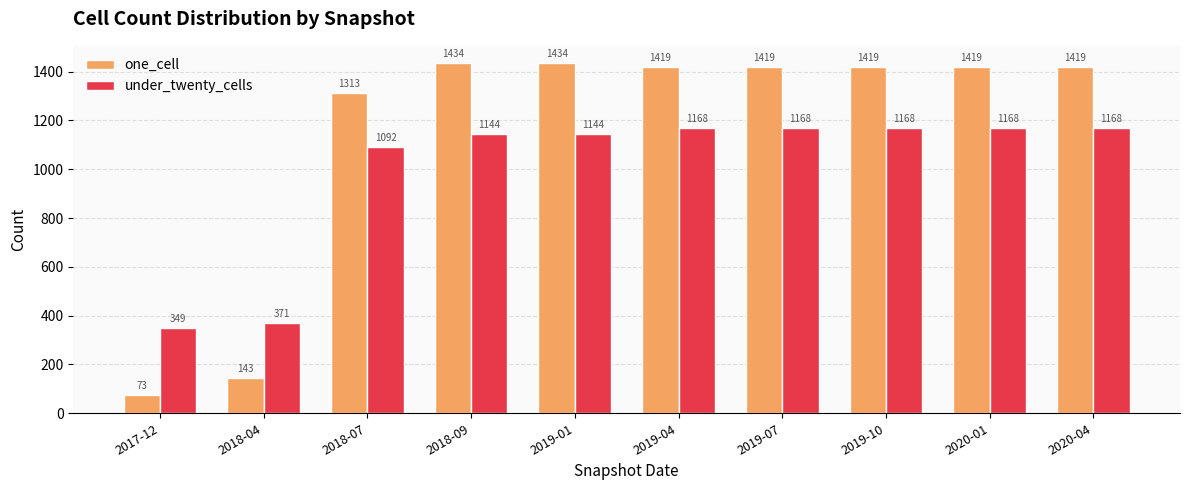

Reading right to left, transcribe all the data shown in this chart.

one_cell: 2020-04=1419	2020-01=1419	2019-10=1419	2019-07=1419	2019-04=1419	2019-01=1434	2018-09=1434	2018-07=1313	2018-04=143	2017-12=73
under_twenty_cells: 2020-04=1168	2020-01=1168	2019-10=1168	2019-07=1168	2019-04=1168	2019-01=1144	2018-09=1144	2018-07=1092	2018-04=371	2017-12=349